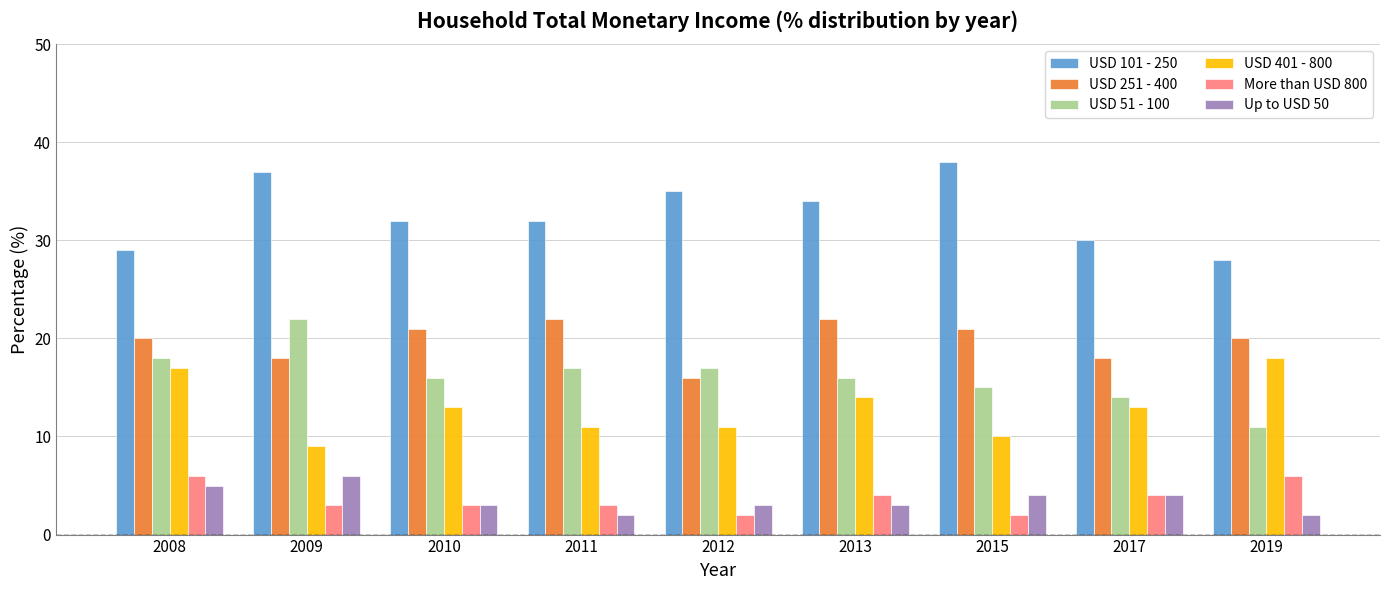

What is the difference between the second highest and minimum values in the USD 51 - 100 series?

7